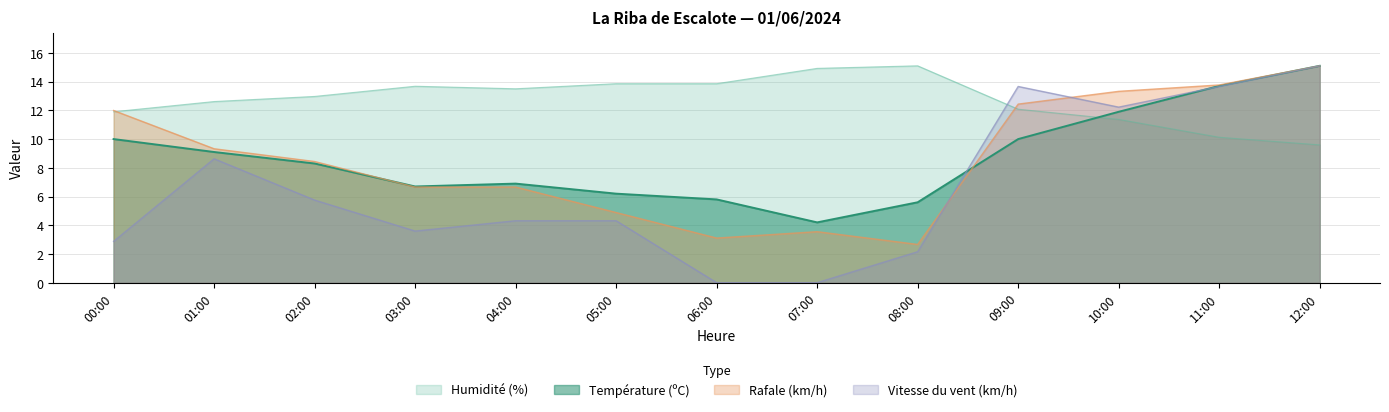

What is the label of the 5th point from the right?

08:00